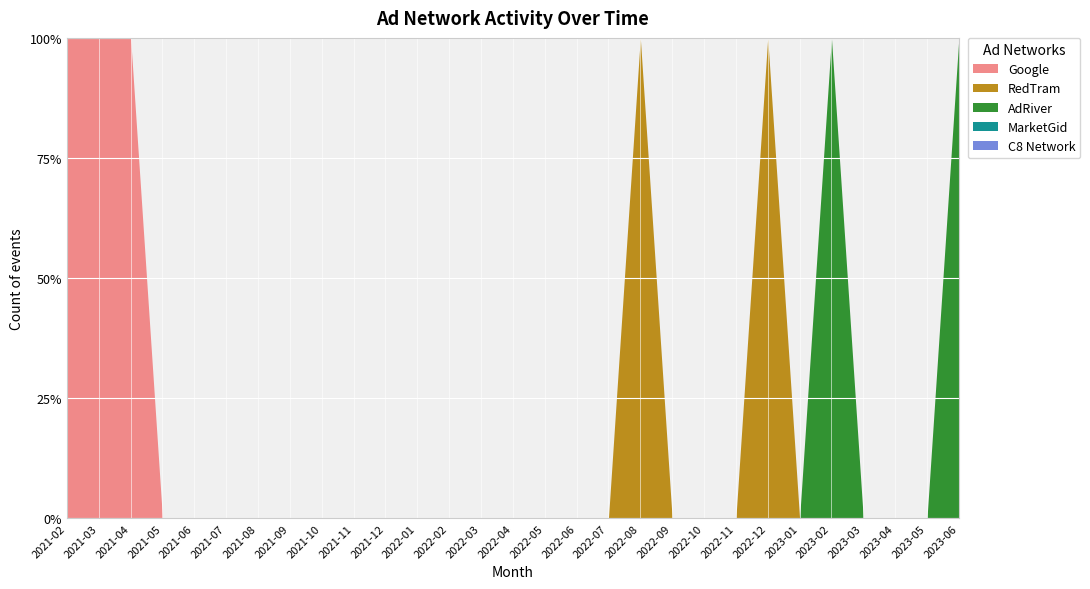

What are all the series names shown in the legend?

Google, RedTram, AdRiver, MarketGid, C8 Network